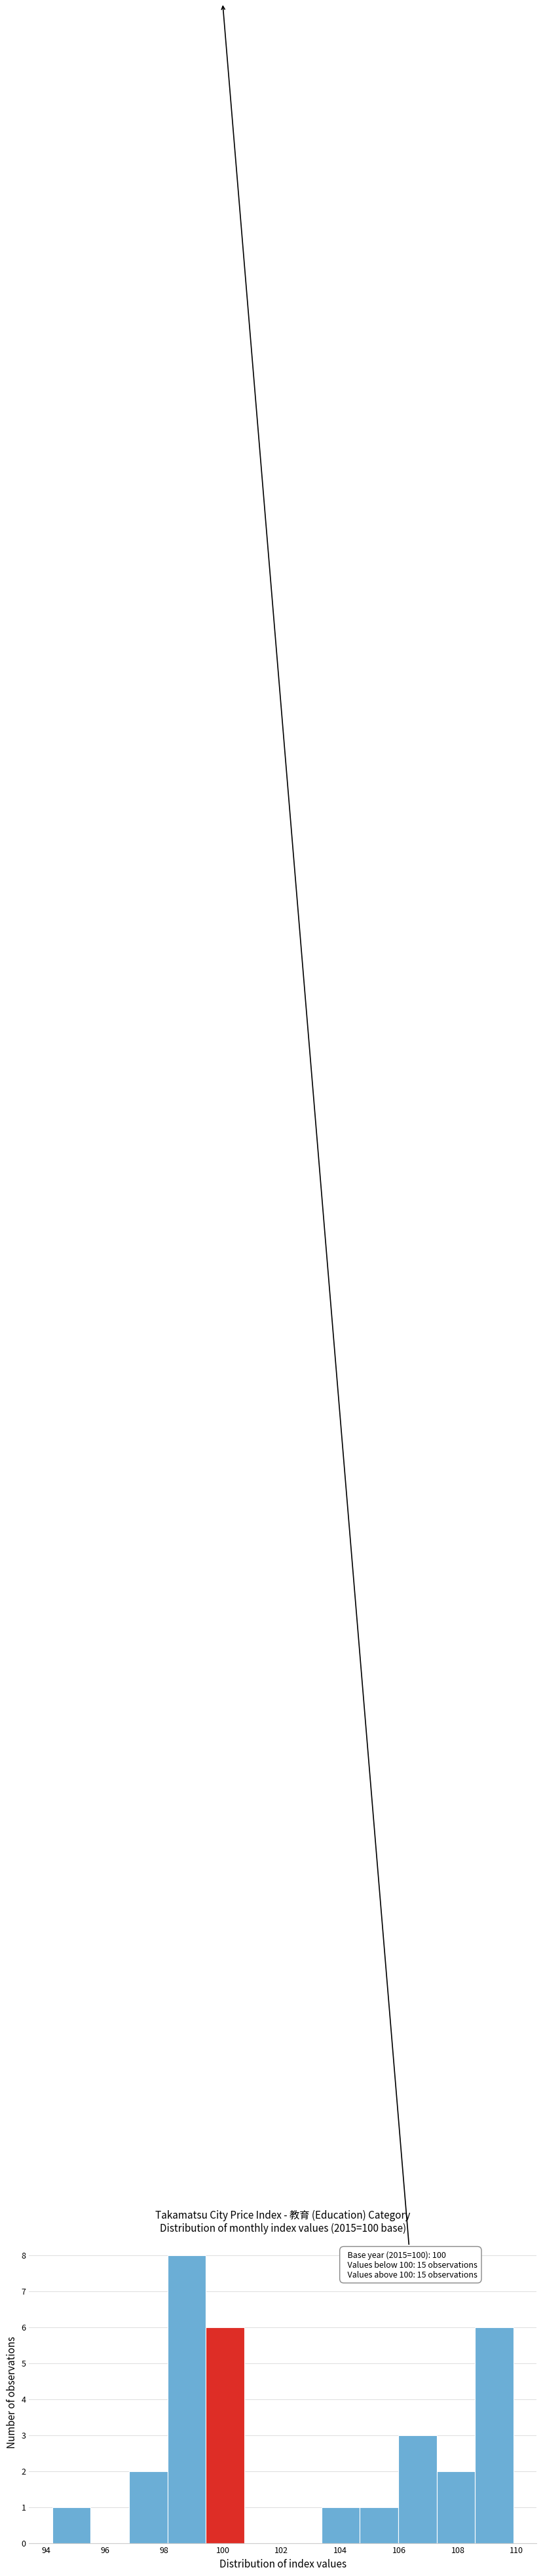

Over which range of the x-axis is the bar tallest?

98.2 to 99.4